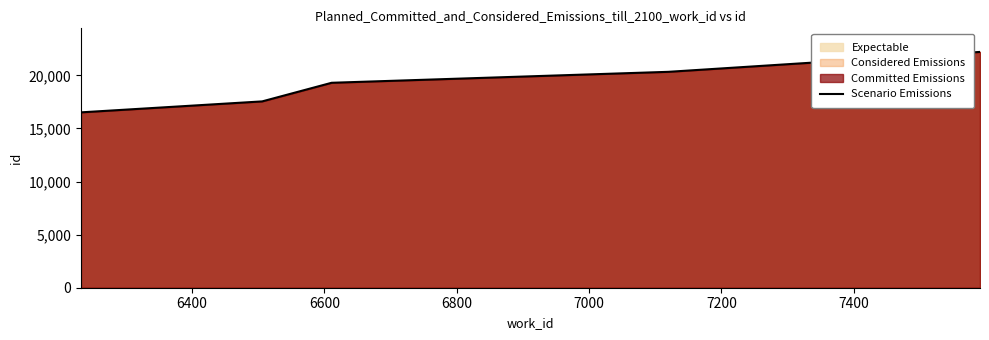

What is the value of the 1st point from the left?

16512